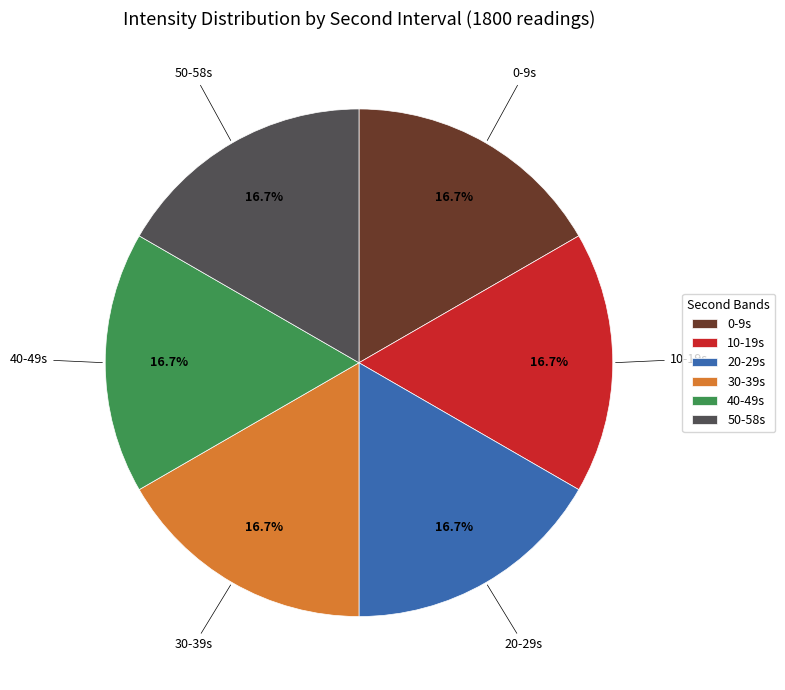

Does any single category account for the majority?

No